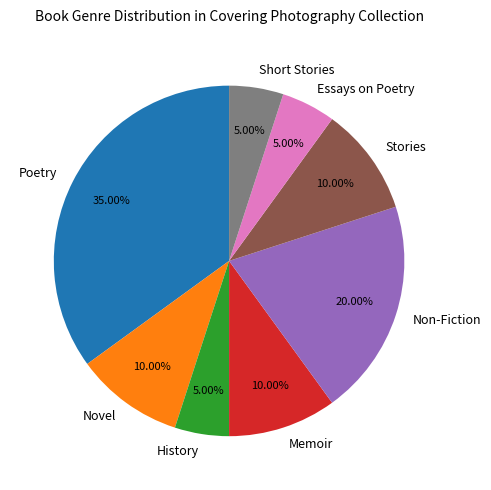

To the nearest percent, what portion does Poetry represent?

35%